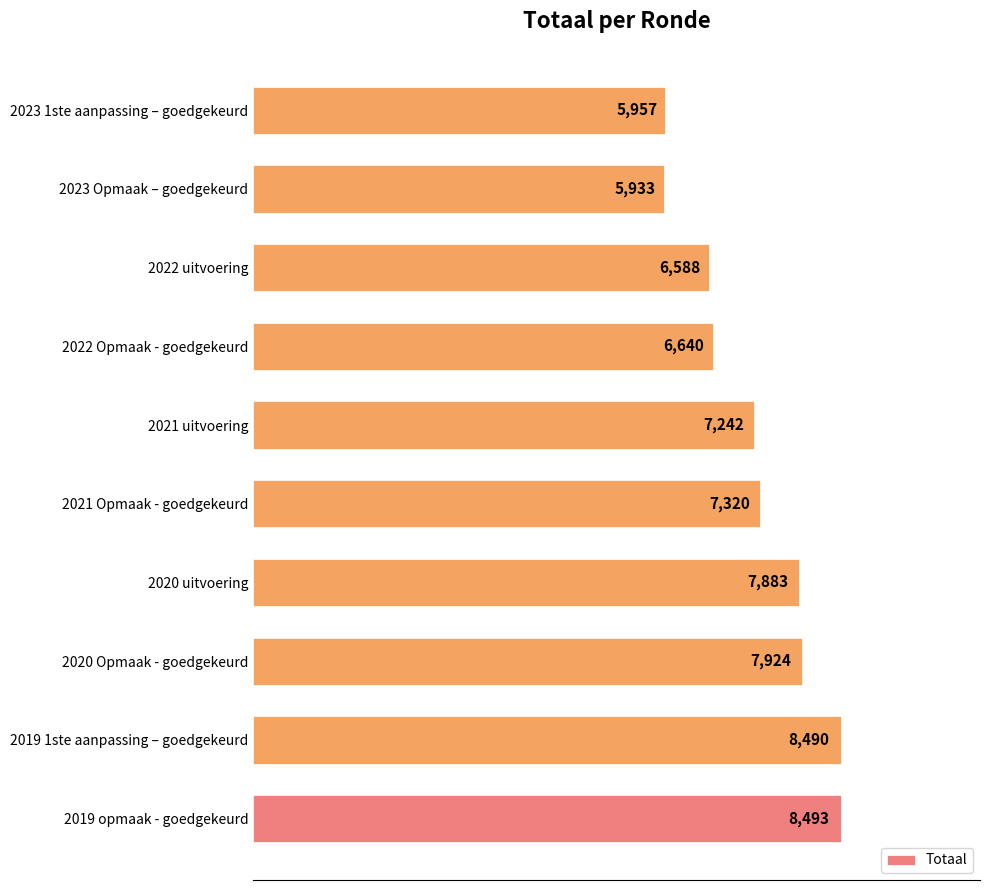

What is the maximum value shown in the chart?

8493